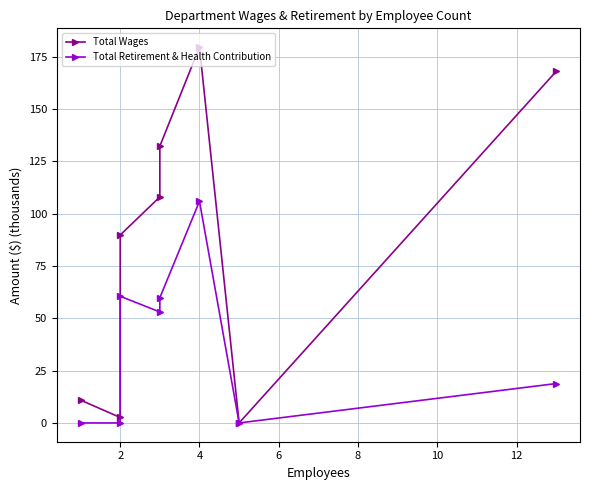

True or false: Total Wages and Total Retirement & Health Contribution cross at least once.

False